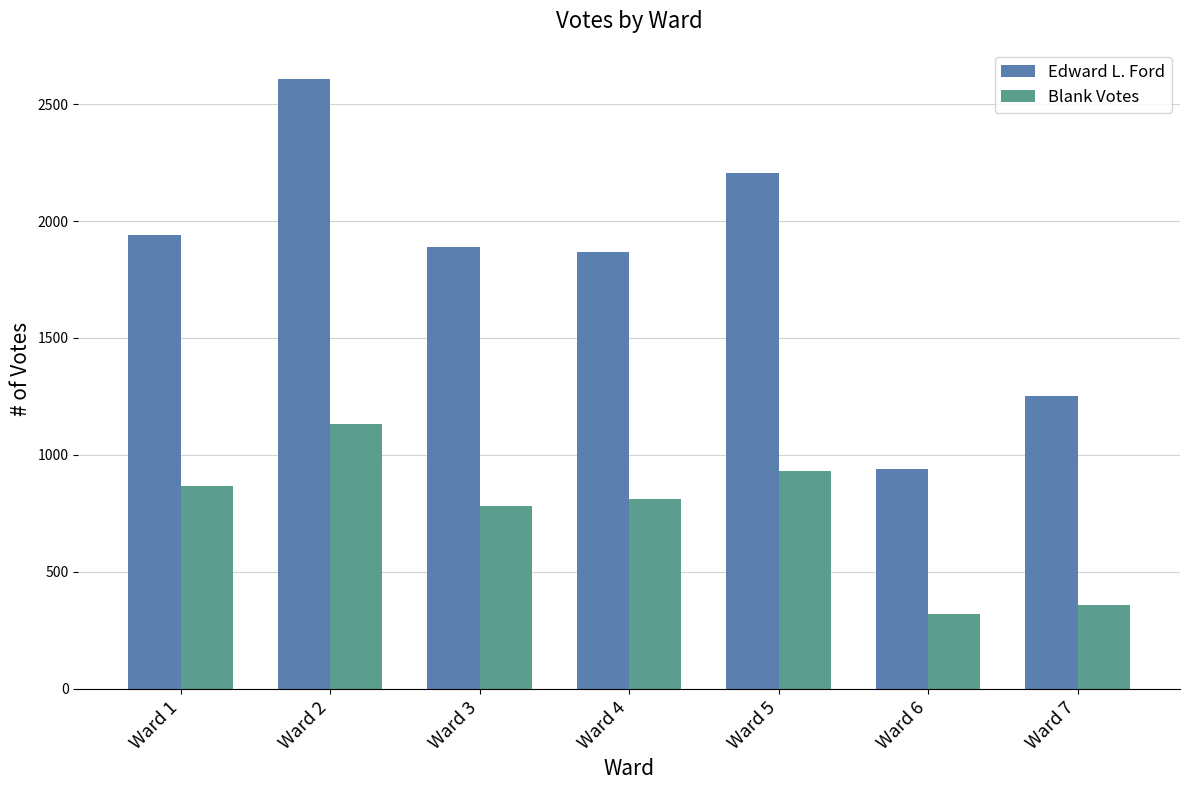

Rank the series by their average value, from lowest to highest.

Blank Votes, Edward L. Ford